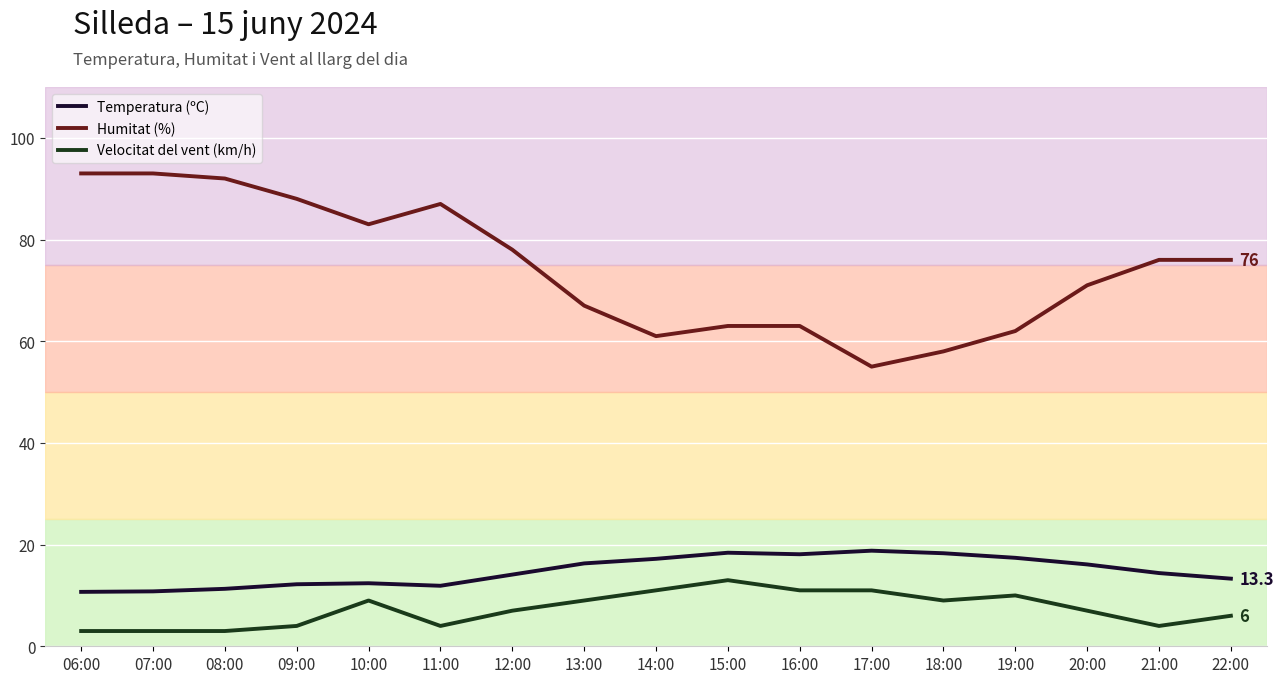

What is the difference between the maximum and minimum values in the Velocitat del vent (km/h) series?

10.0